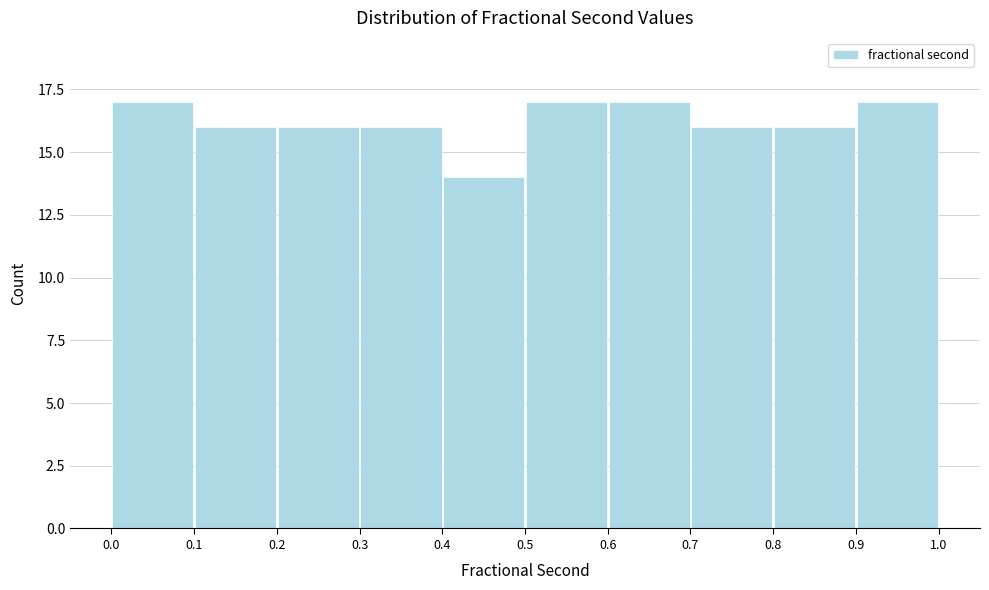

Reading left to right, transcribe this chart: for each bar, give the range it covers on the x-axis and its height. The values are not printed on the chart, so give them approximately, as read against the axis.

0.0 to 0.1: 17
0.1 to 0.2: 16
0.2 to 0.3: 16
0.3 to 0.4: 16
0.4 to 0.5: 14
0.5 to 0.6: 17
0.6 to 0.7: 17
0.7 to 0.8: 16
0.8 to 0.9: 16
0.9 to 1.0: 17